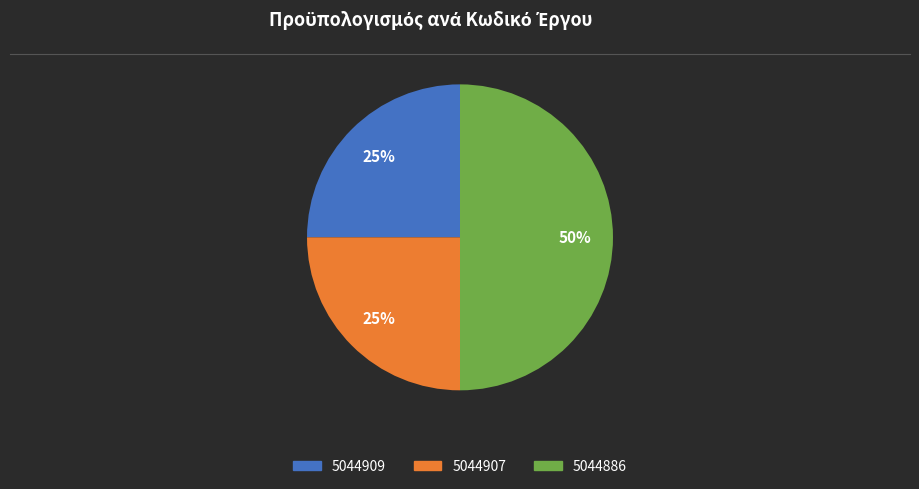

What is the ratio of the value at 5044886 to the value at 5044909?

2.0